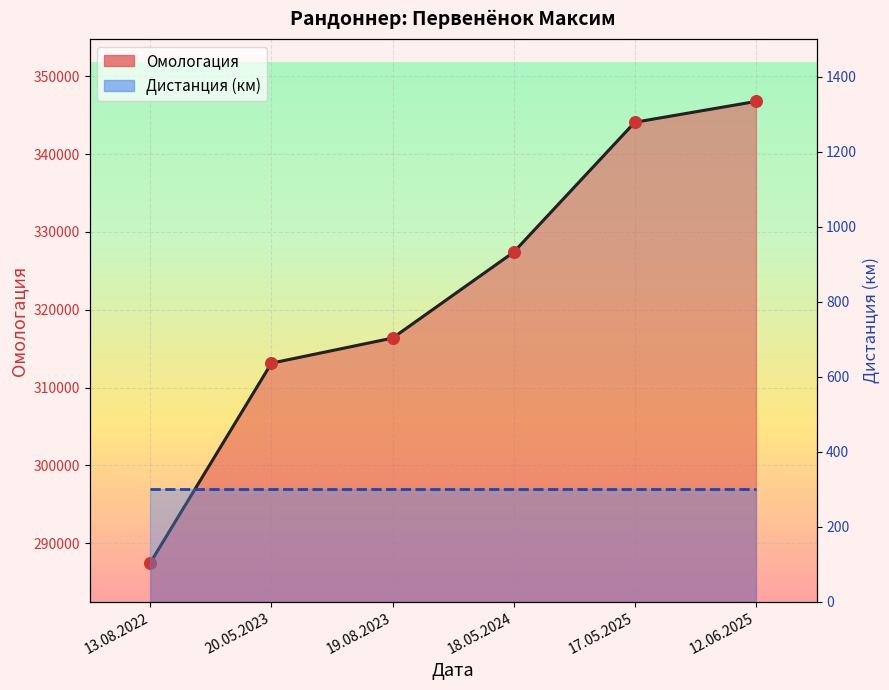

Which has a higher value, 12.06.2025 or 13.08.2022?

12.06.2025